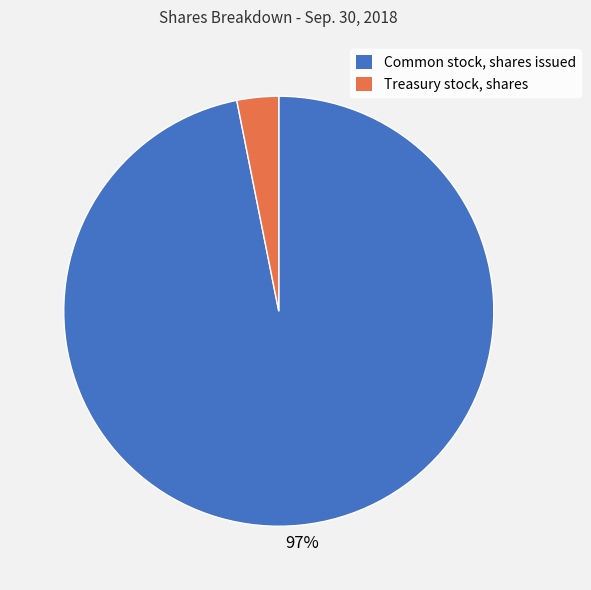

Which category has the smallest portion of the pie?

Treasury stock, shares